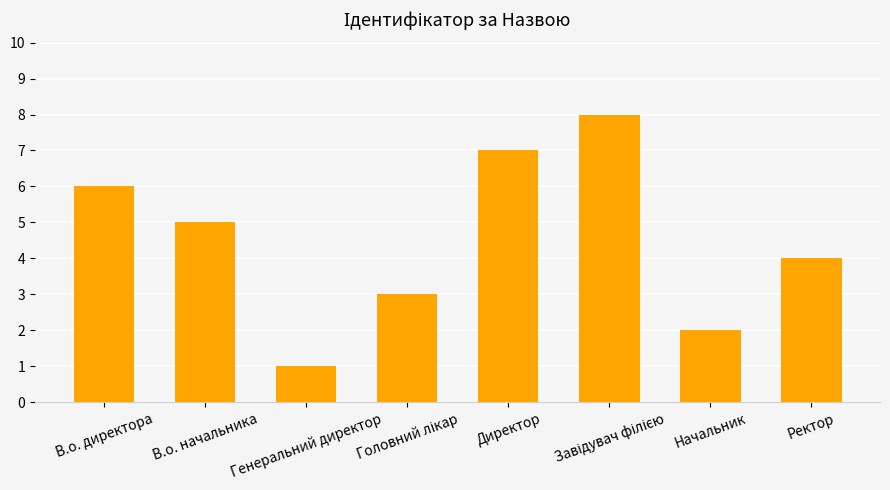

The chart shows a value of 6 at В.о. директора. True or false?

True